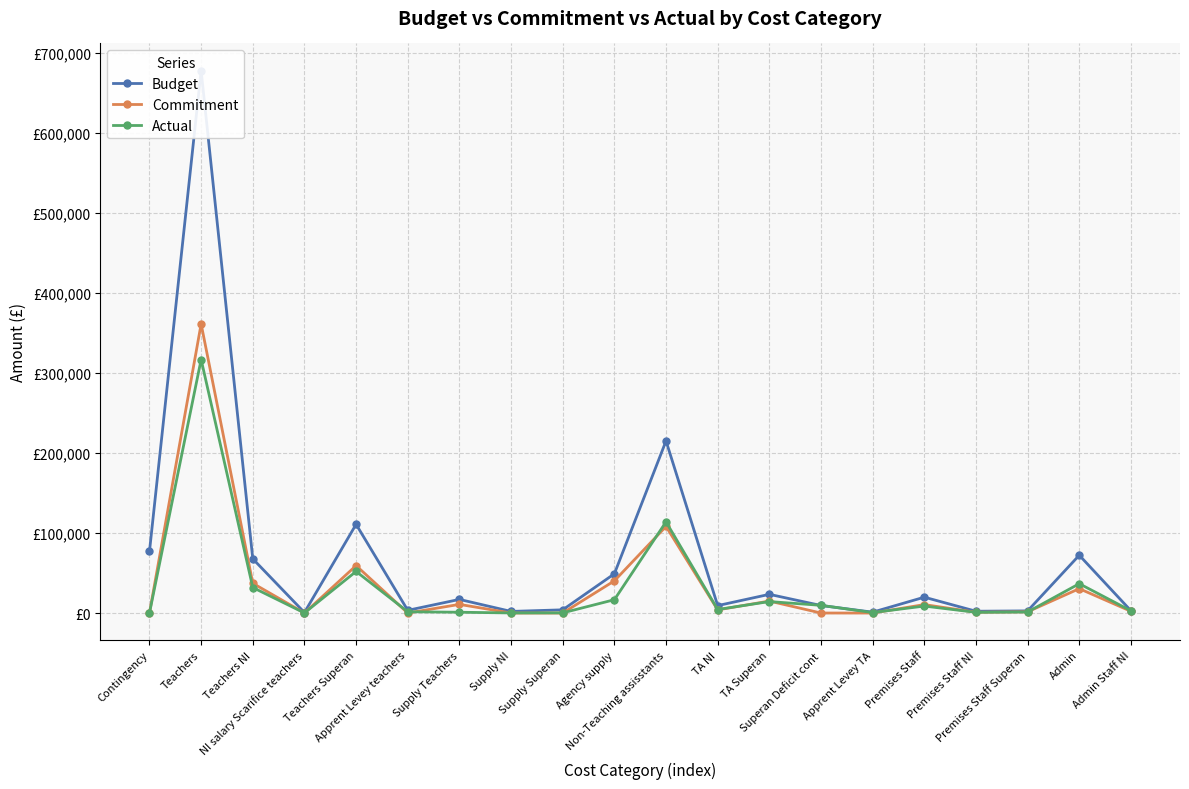

At which category does Budget reach its first local peak?

Teachers